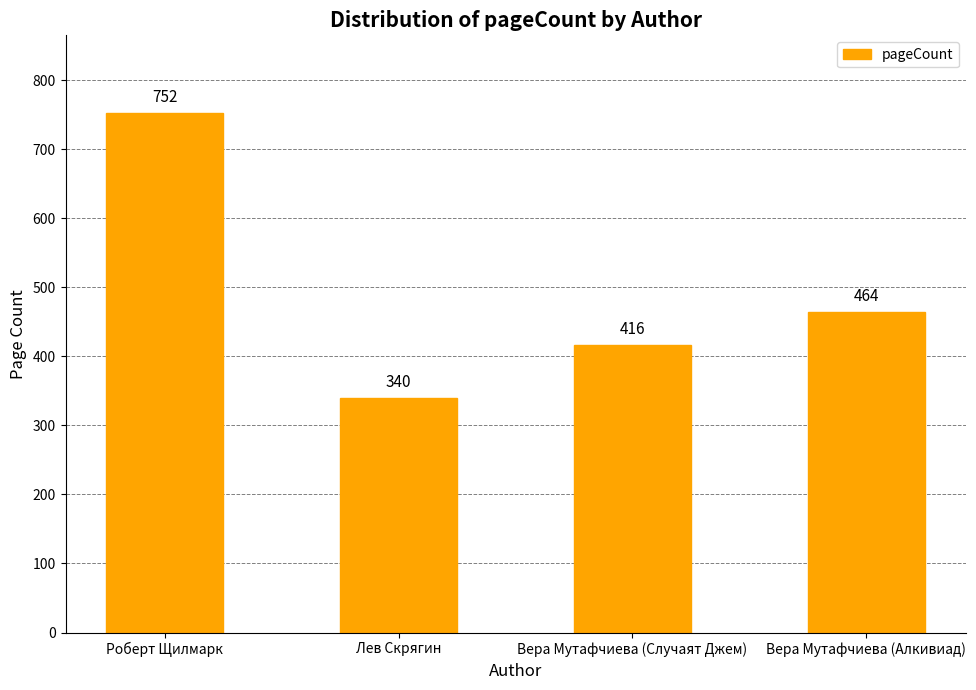

What is the sum of all values?

1972